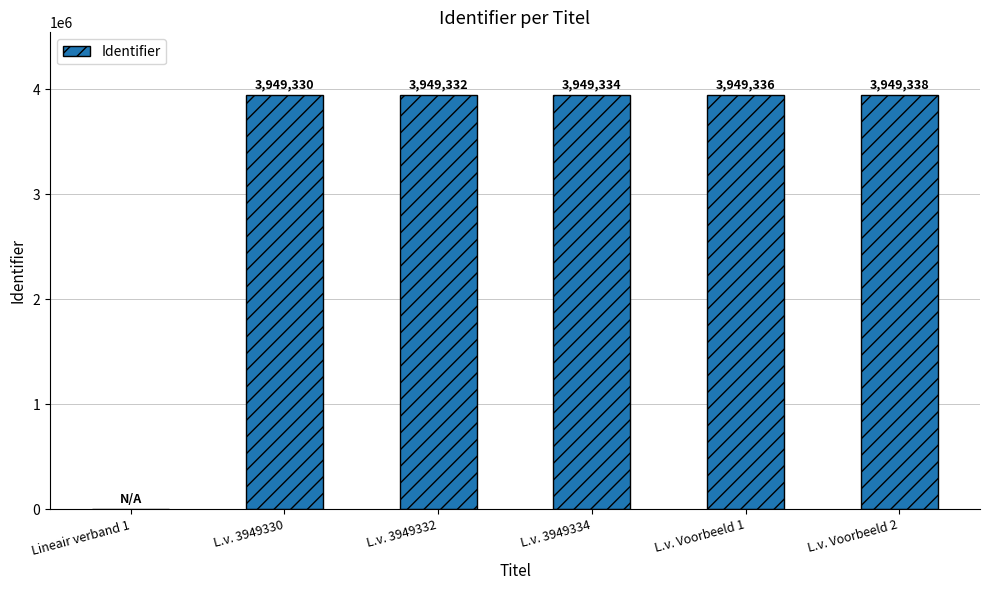

At which label is the value closest to 1974669?

L.v. 3949330